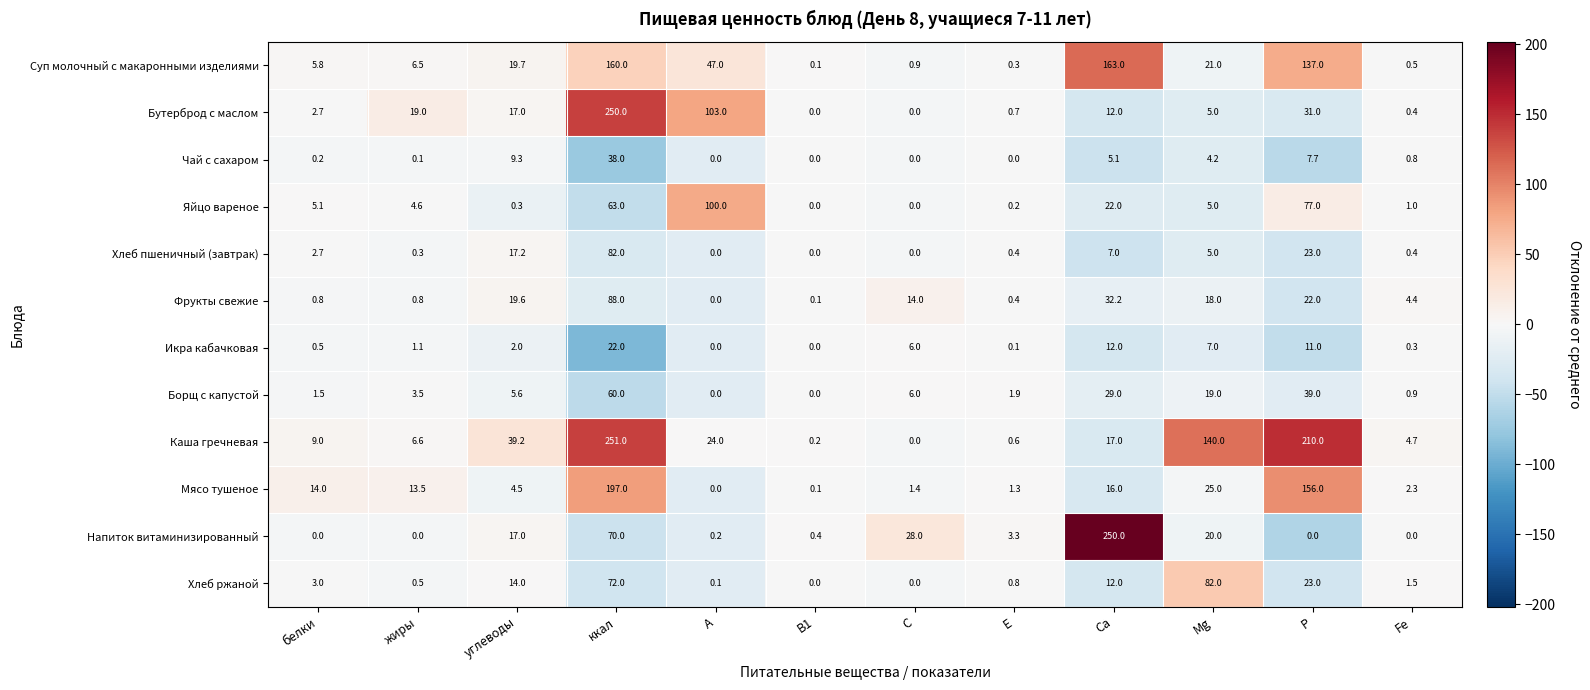

Which series has the largest total across all categories?

Каша гречневая